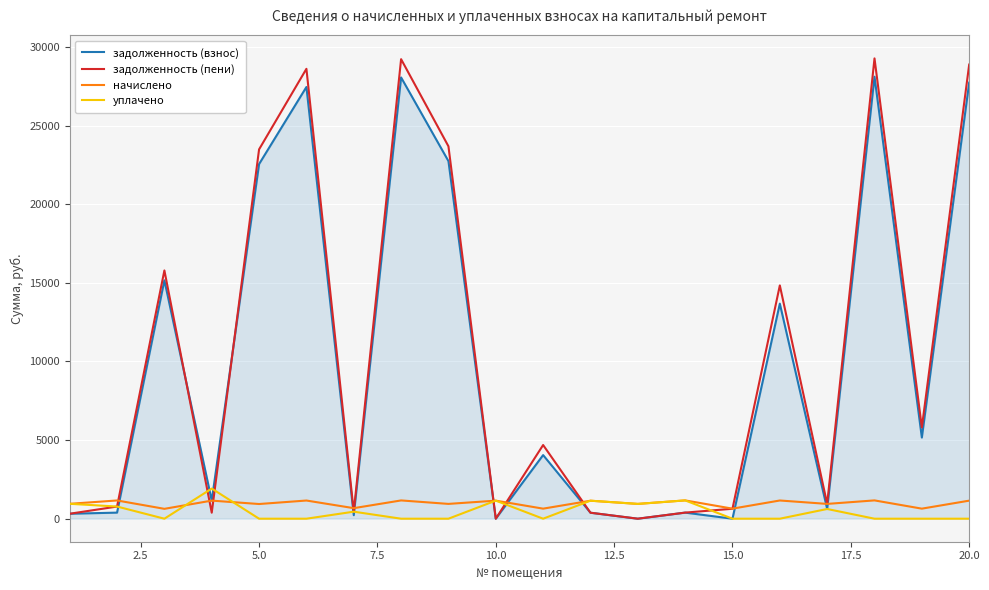

True or false: задолженность (взнос) and начислено intersect in this chart.

True